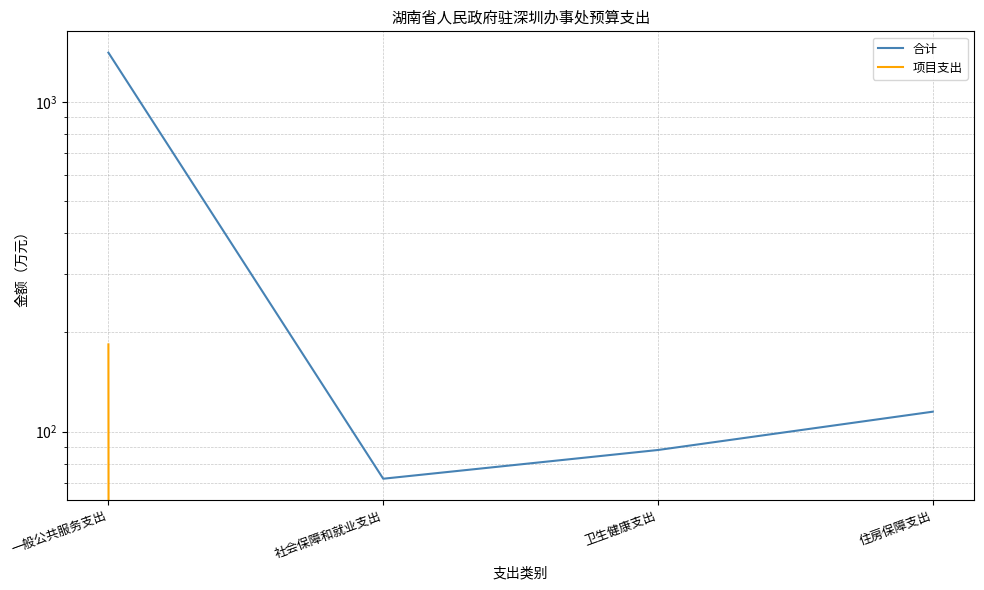

What is the difference between the highest and lowest values at 一般公共服务支出?

1228.0